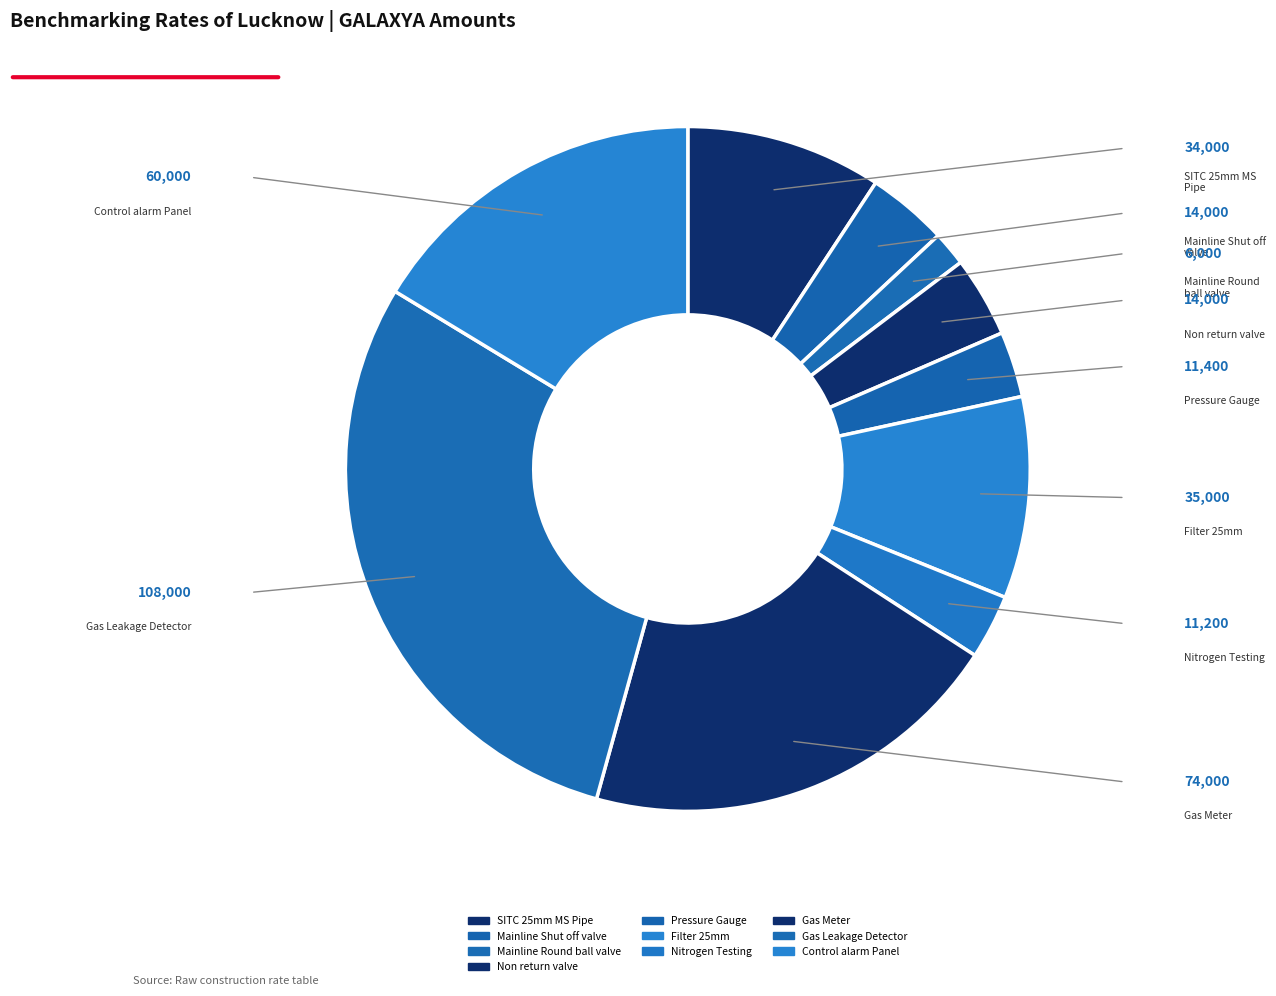

True or false: Gas Meter accounts for 20% of the total.

True